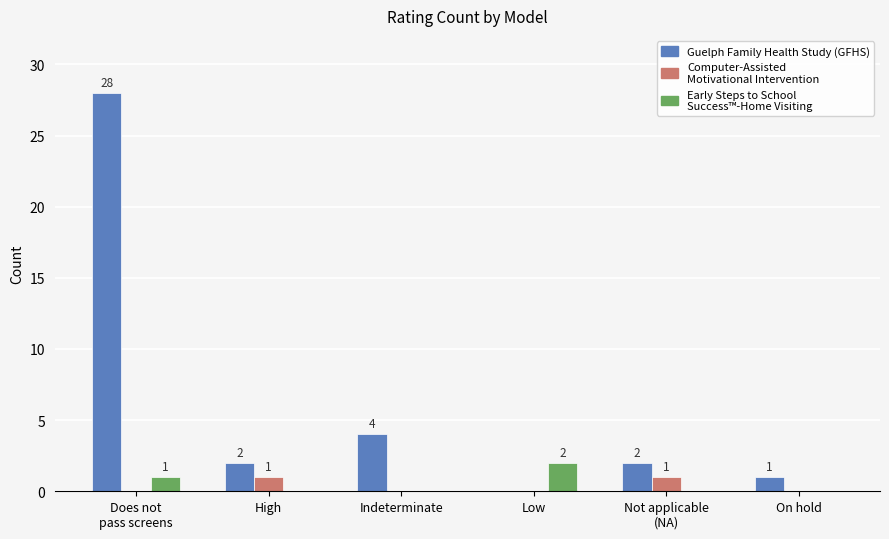

How many groups of bars are there?

6